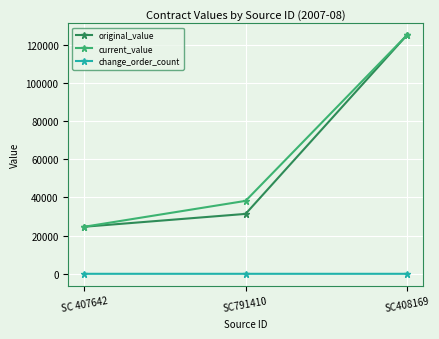

Between SC791410 and SC408169, which series saw the biggest shift?

original_value